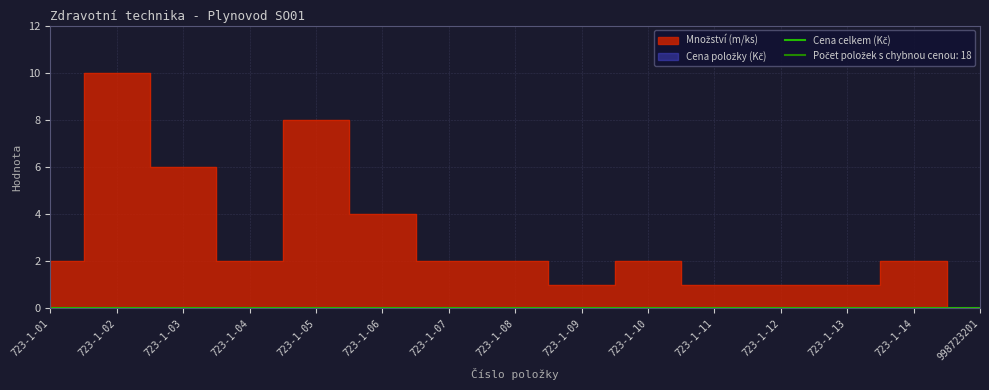

At which label does the data first exceed 2?

723-1-02